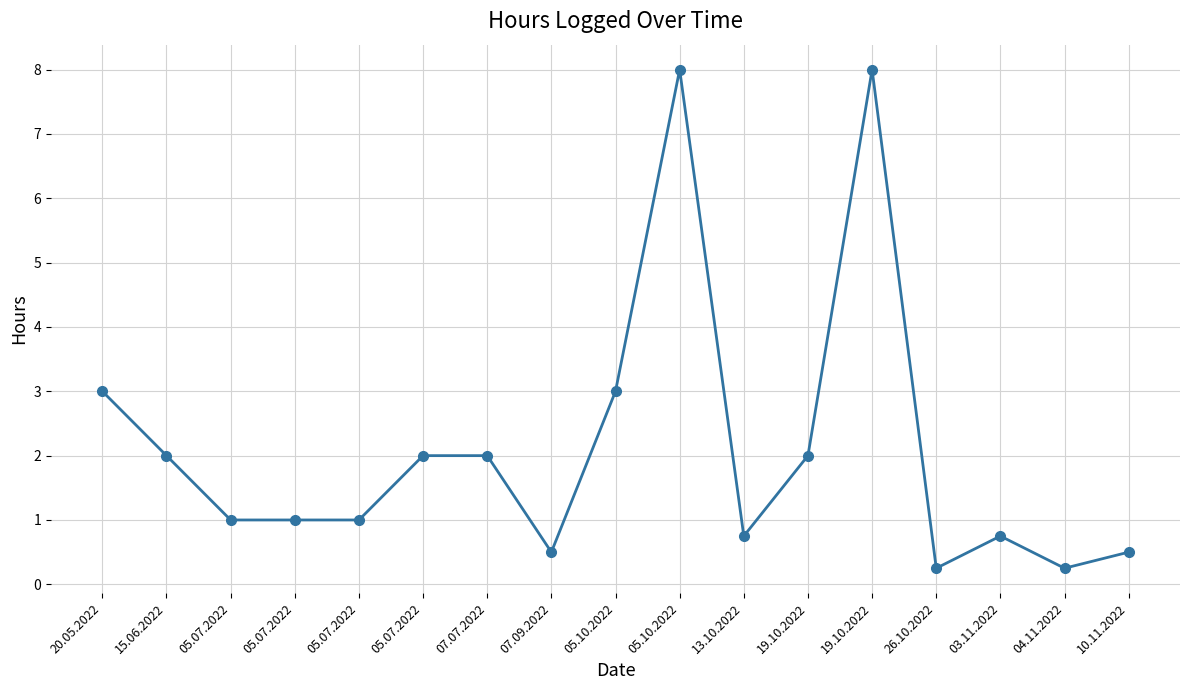

How many lines are shown in the chart?

1